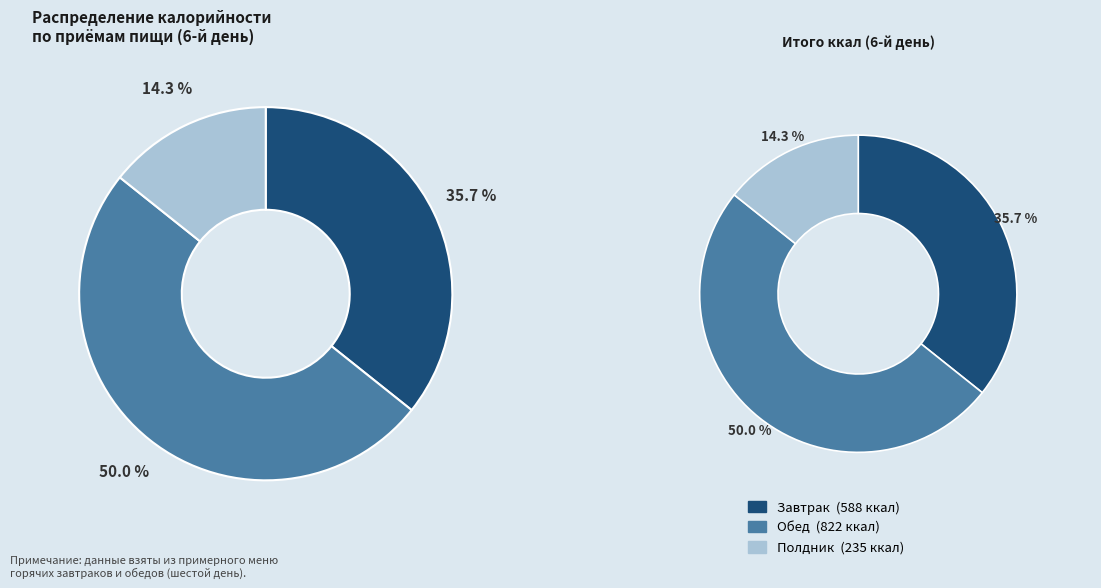

Count the number of slices in the pie.

3